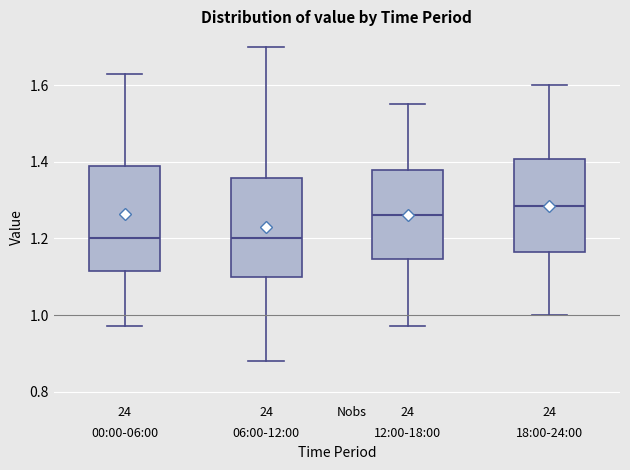

Reading left to right, read every box against the y-axis: the position of its median line, the range the box covers, and the ends of its whiskers. The values are not printed on the chart, so give them approximately, as read against the axis.

00:00-06:00: median 1.20, box 1.12 to 1.40, whiskers 0.98 to 1.64
06:00-12:00: median 1.20, box 1.10 to 1.36, whiskers 0.88 to 1.70
12:00-18:00: median 1.26, box 1.14 to 1.38, whiskers 0.98 to 1.56
18:00-24:00: median 1.28, box 1.16 to 1.40, whiskers 1.00 to 1.60